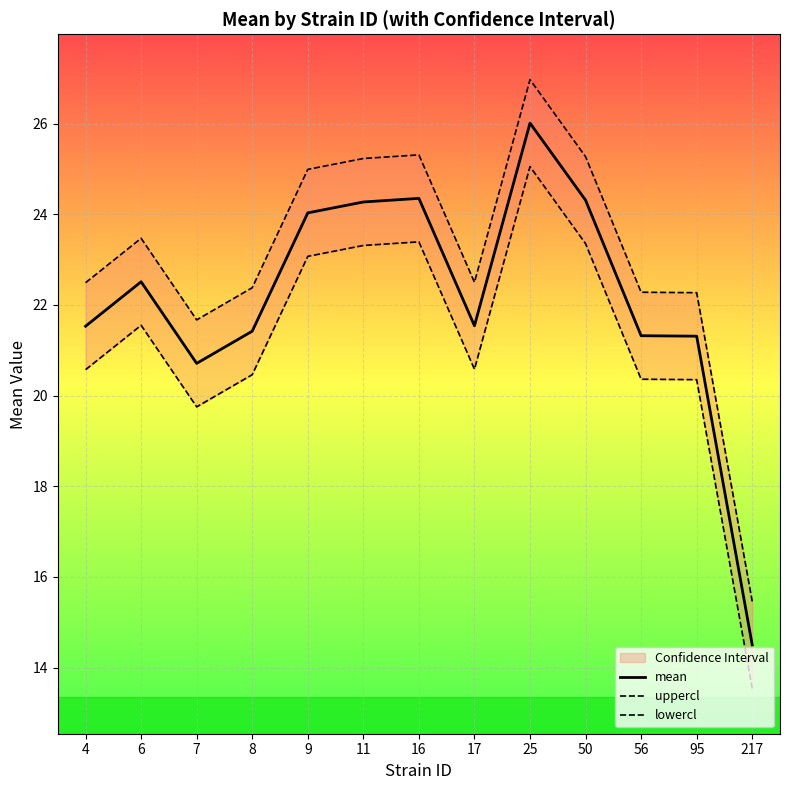

What is the difference between the highest and lowest values at 217?

1.9